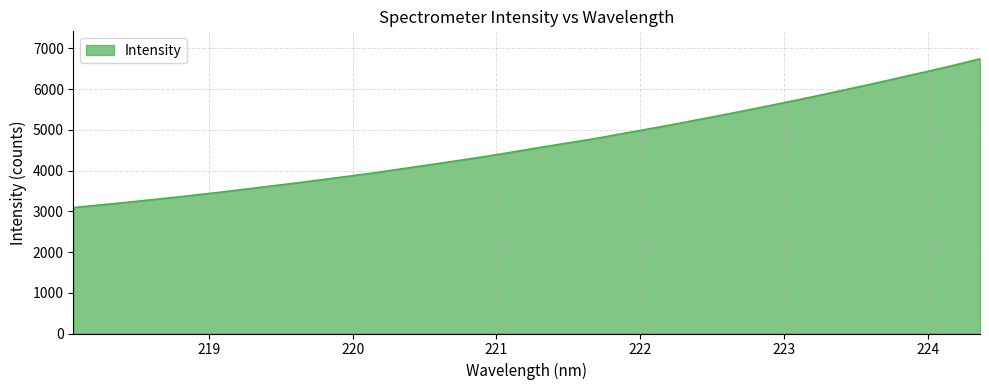

What is the smallest value displayed?

3090.6